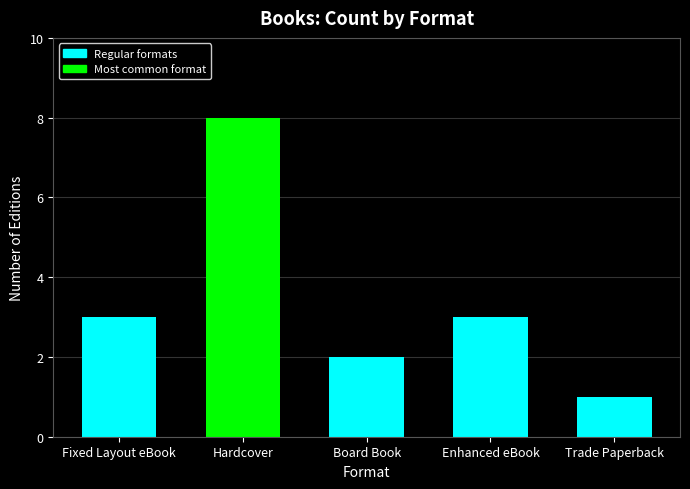

What is the approximate value at Fixed Layout eBook?

3